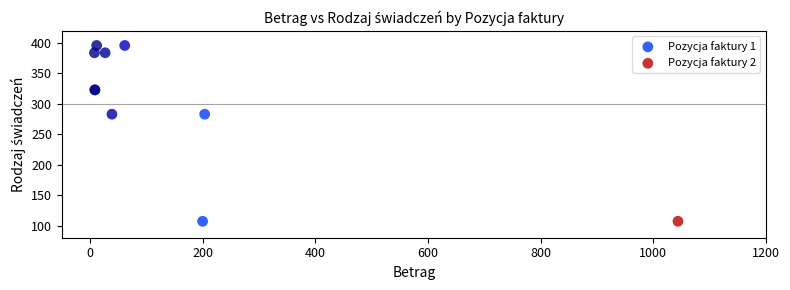

What are all the series names shown in the legend?

Pozycja faktury 1, Pozycja faktury 2